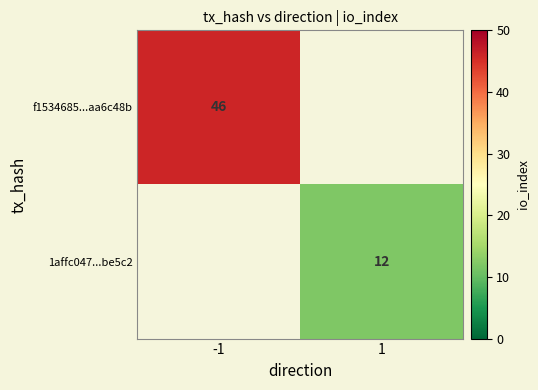

At how many categories does at least one series exceed 8?

2